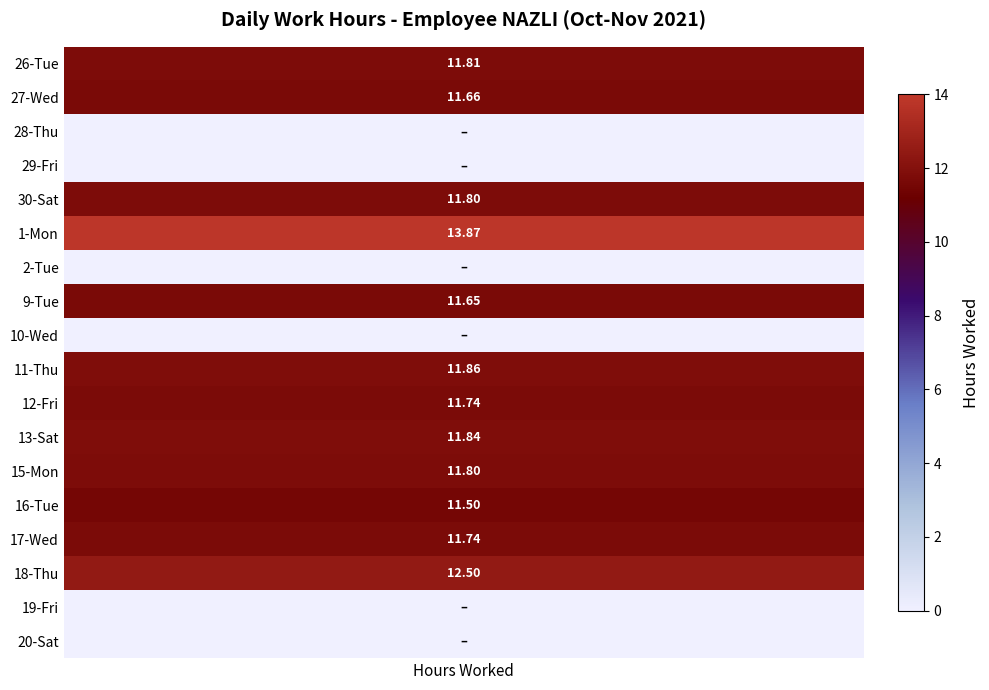

Which series changed the most between 1 and 3?

26_Tue